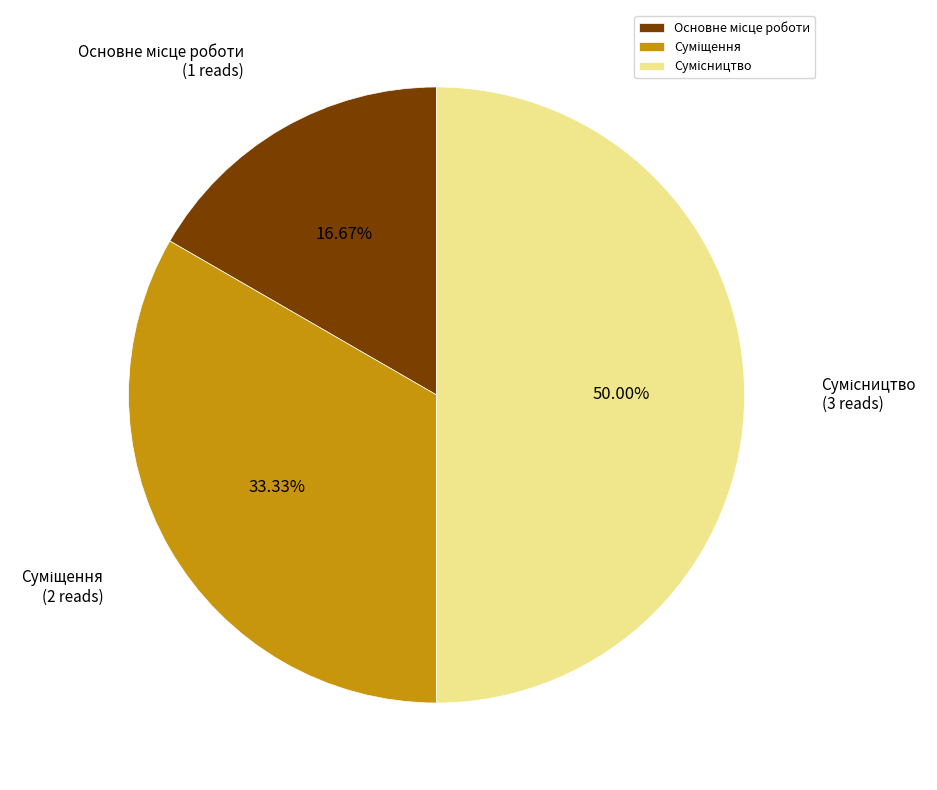

Which category has the smallest portion of the pie?

Основне місце роботи